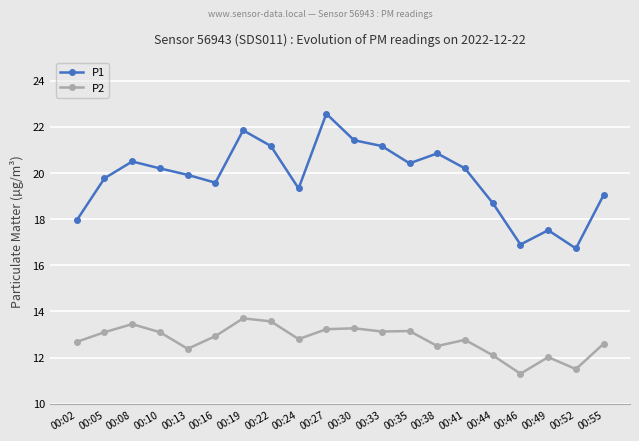

Rank the series at 00:52 from highest to lowest value.

P1, P2